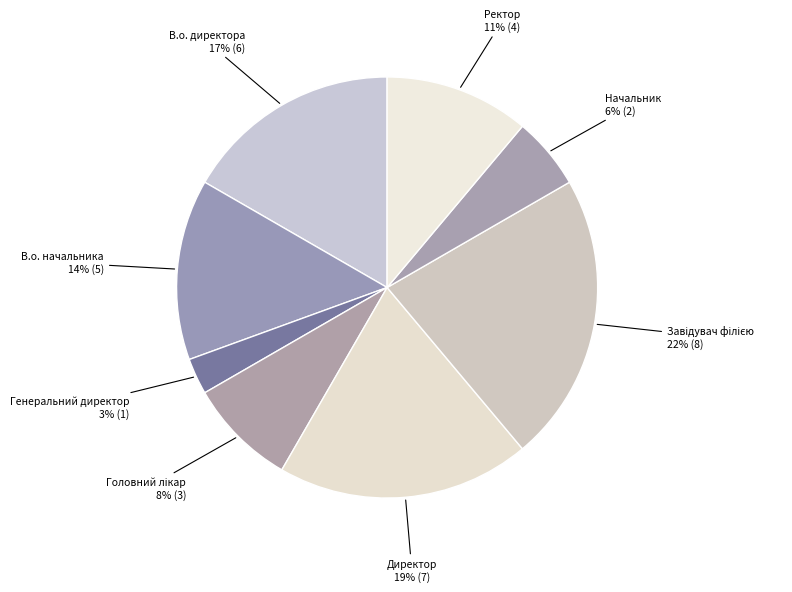

To the nearest percent, what is the average slice percentage?

12%